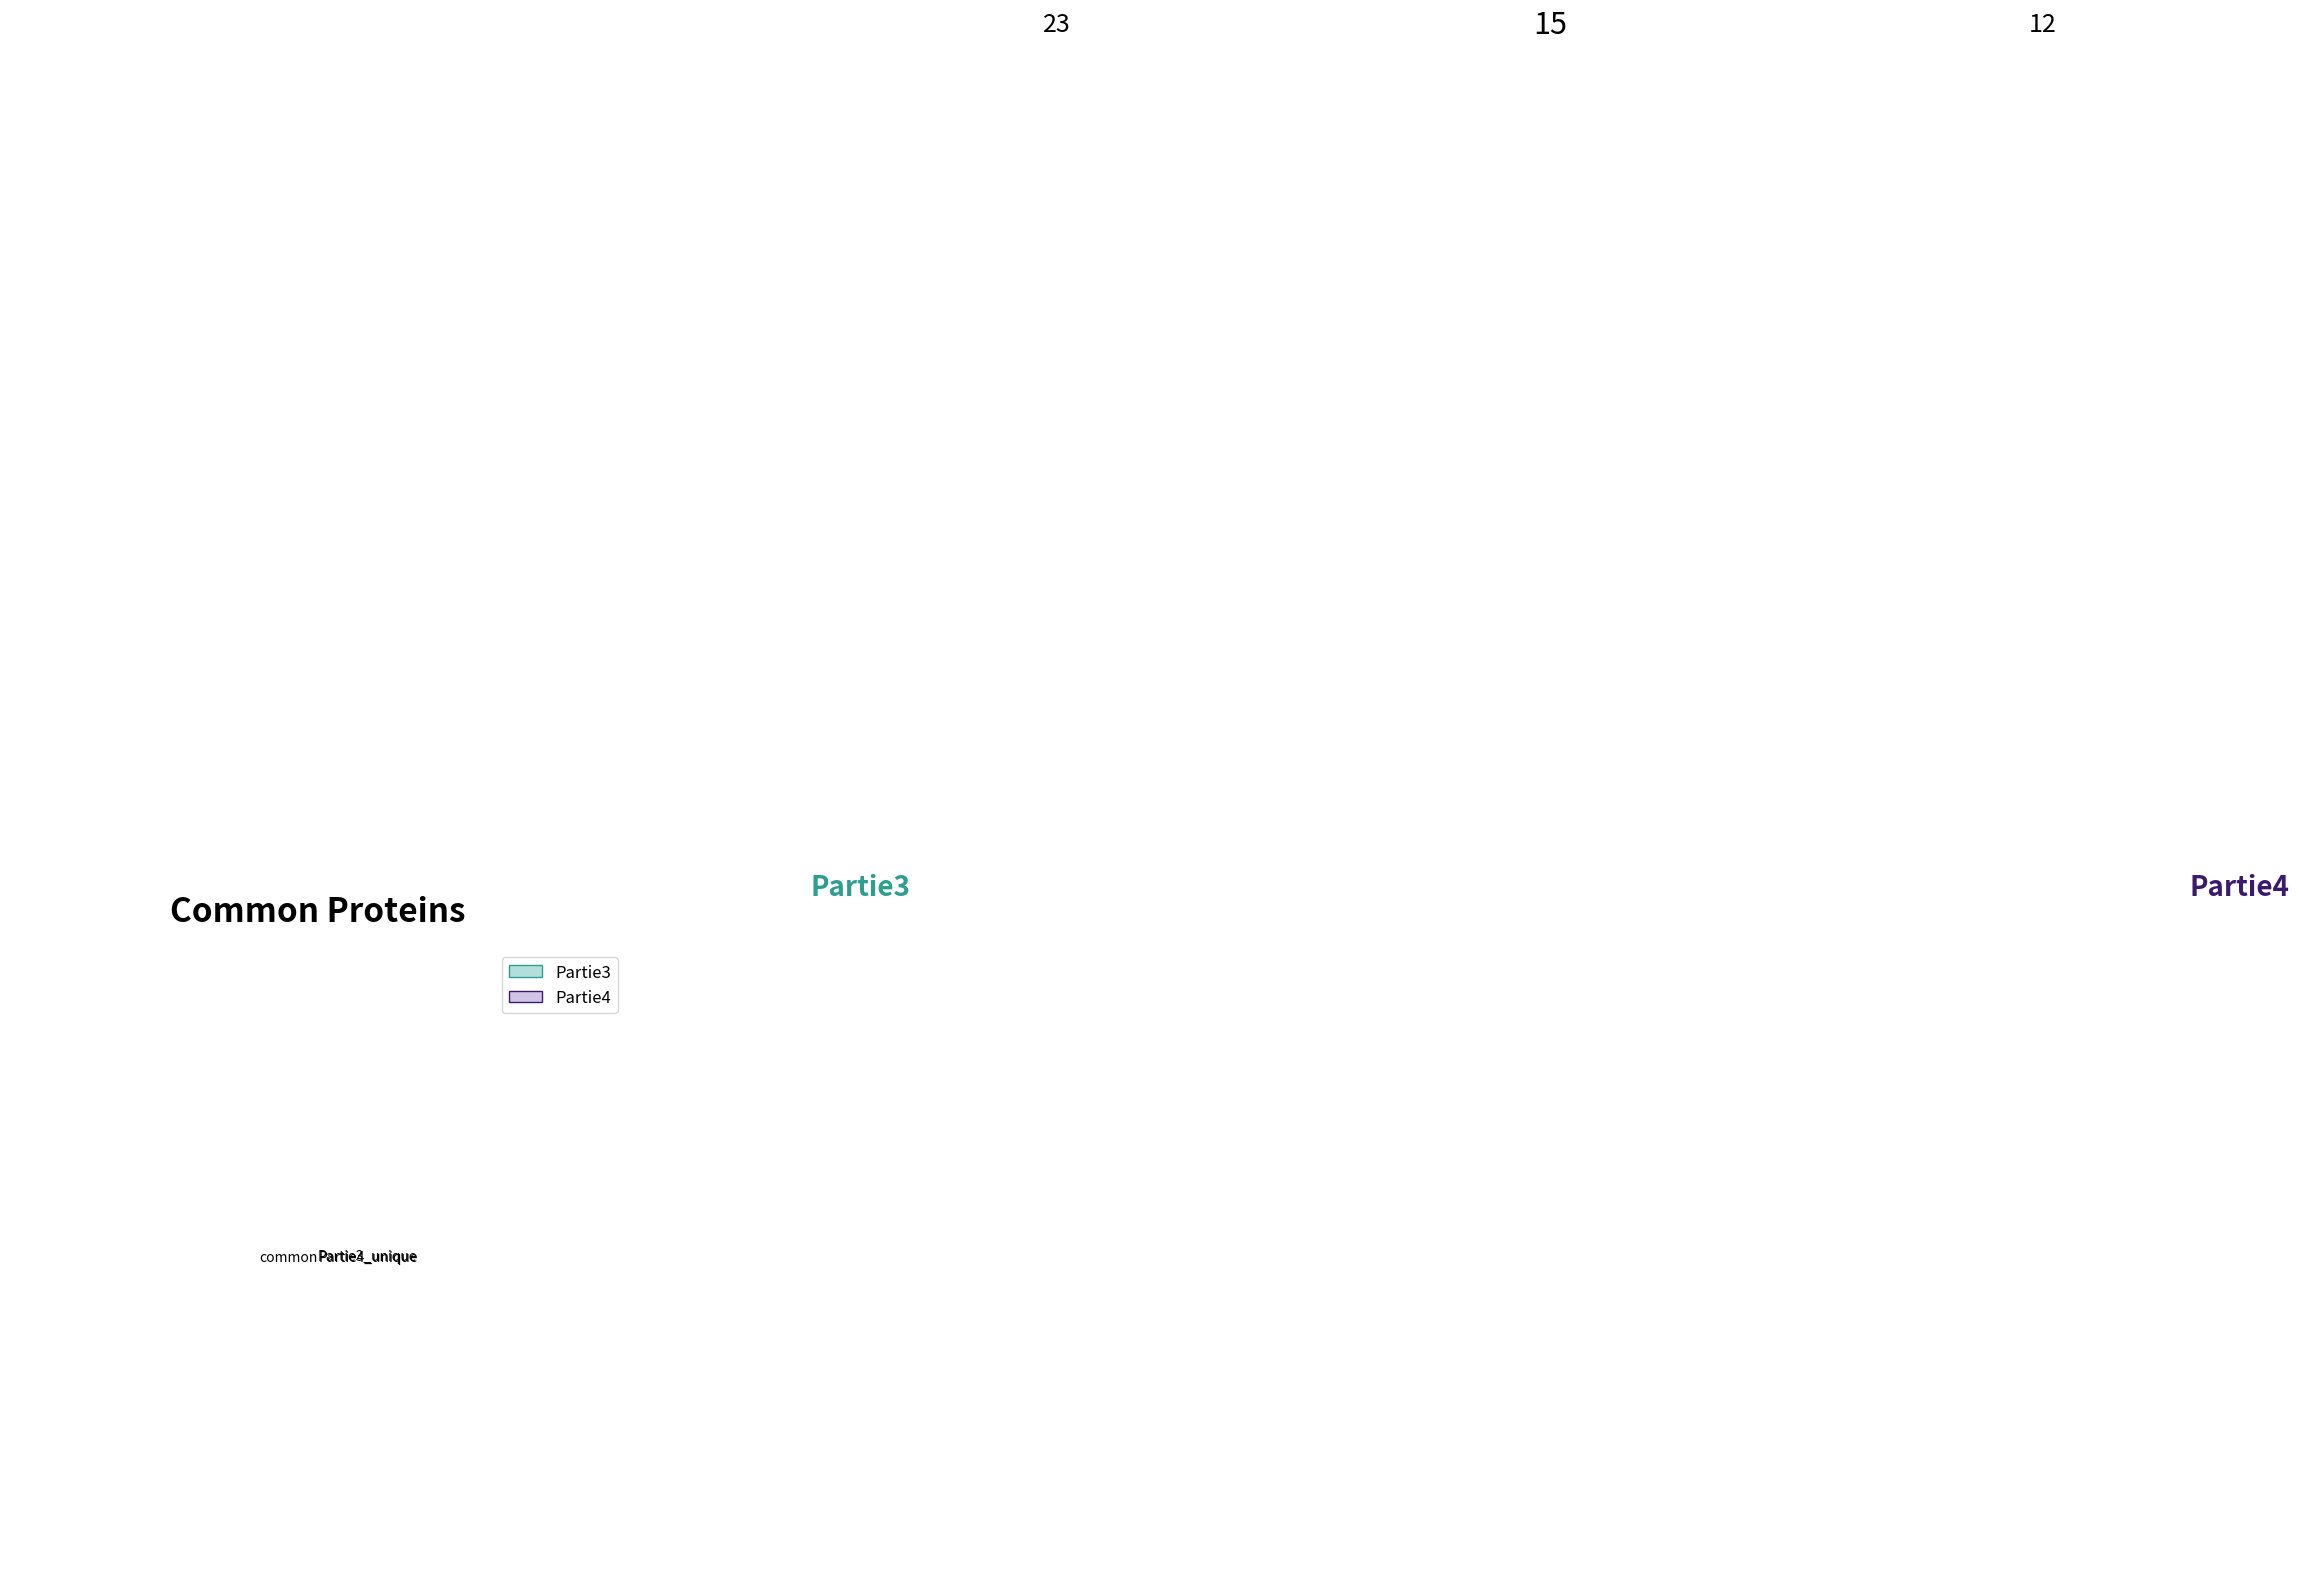

How many slices are in this pie chart?

3